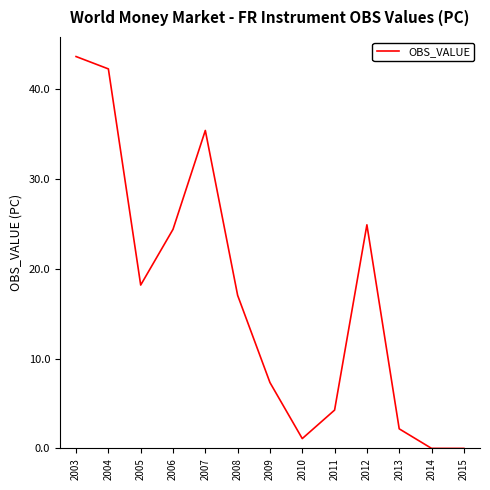

What is the difference between the values at 2012 and 2007?

10.5